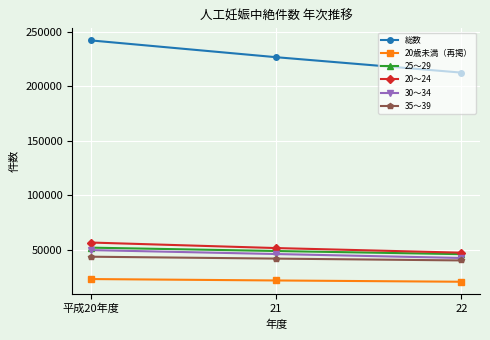

At which label is 25～29 closest to 48725?

21